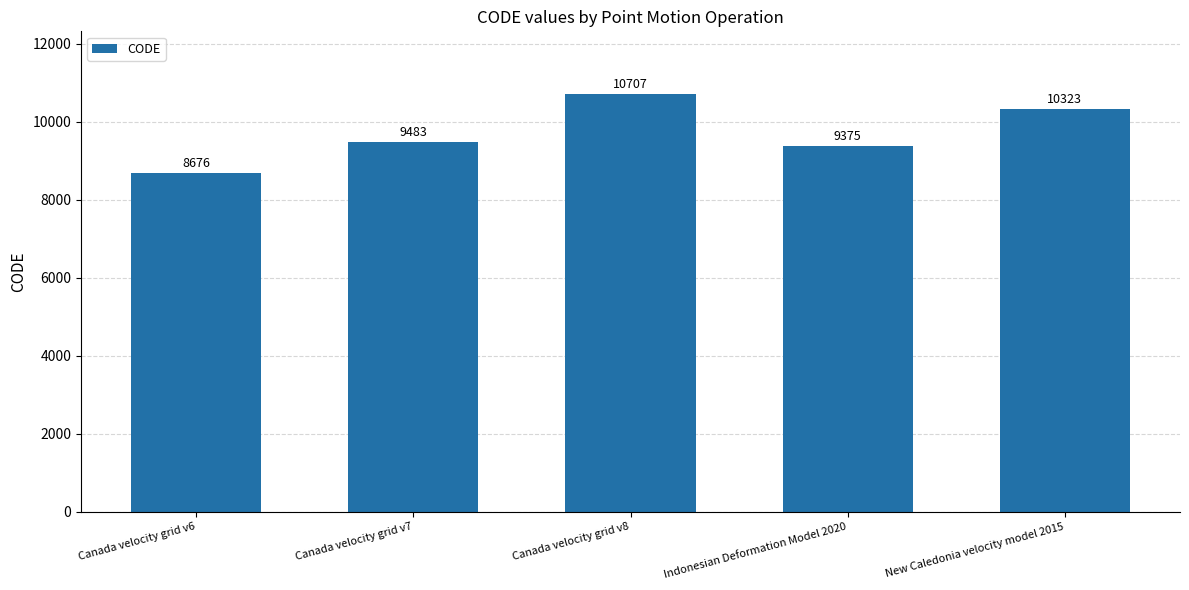

Reading right to left, extract all data points from this chart.

10323	9375	10707	9483	8676